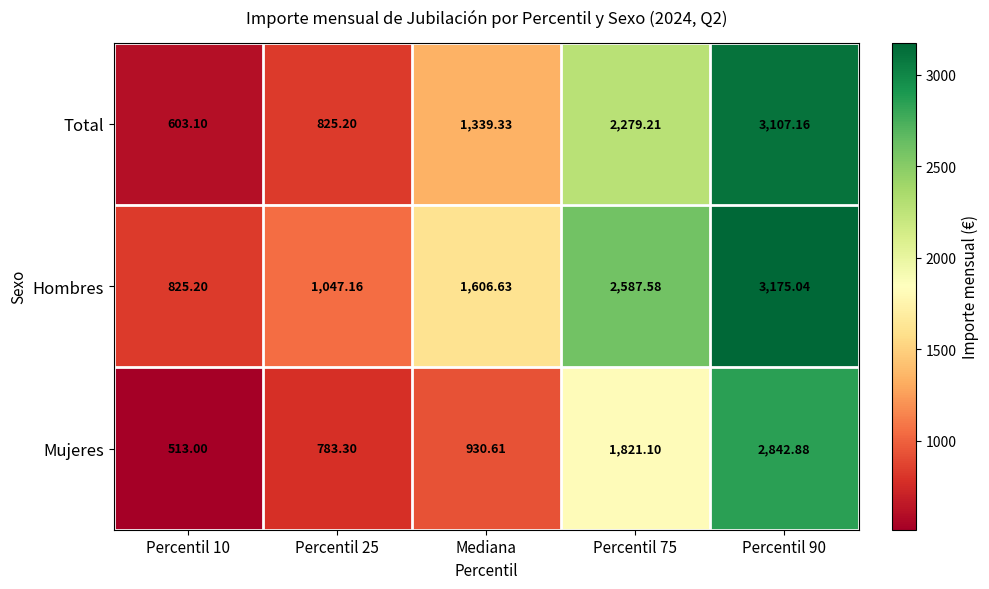

Rank the series by their maximum value, from highest to lowest.

Hombres, Total, Mujeres